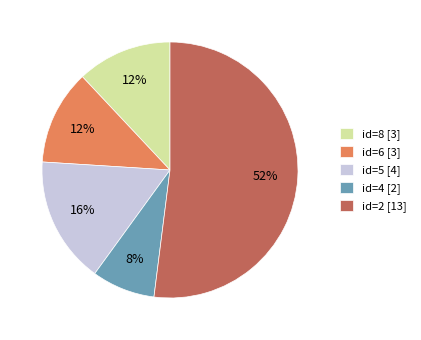

Approximately how many times larger is the value at id=6 [3] compared to id=5 [4]?

0.8